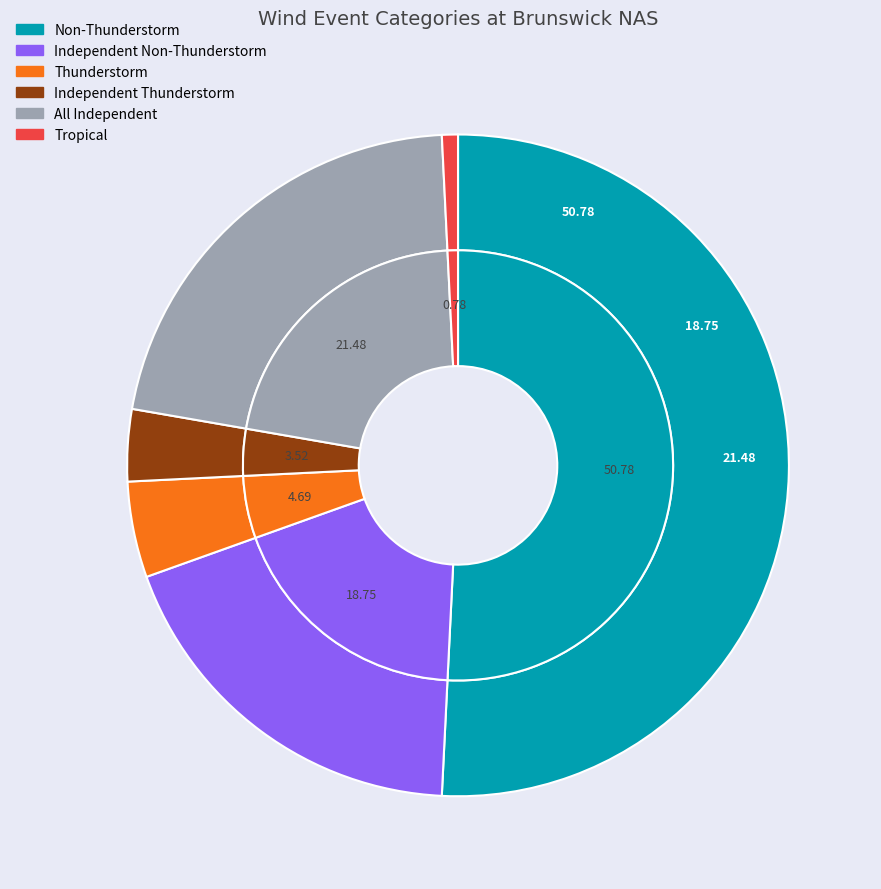

Which slice is the largest?

Non-Thunderstorm